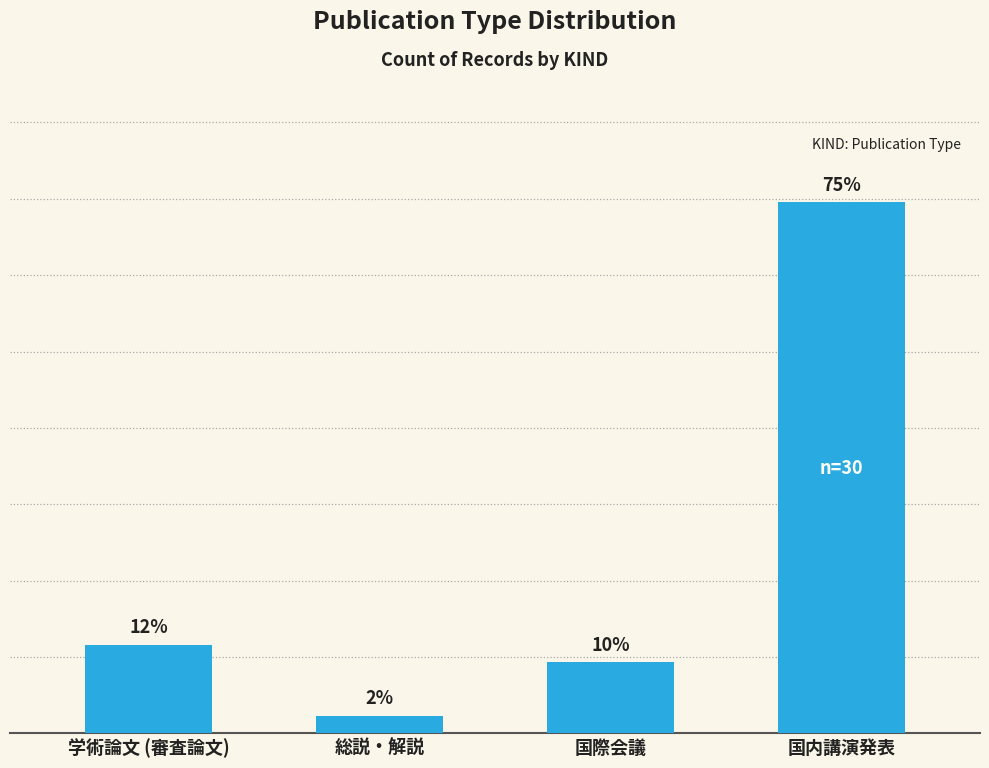

What is the label of the 4th bar from the left?

国内講演発表